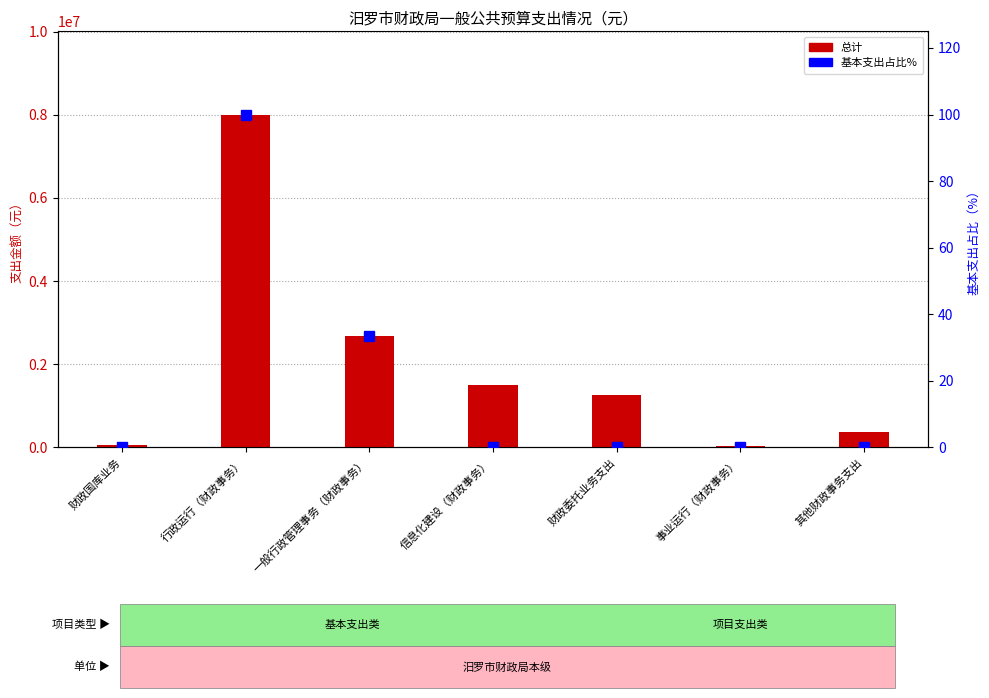

List the series in order of their peak value, lowest first.

基本支出占比%, 总计